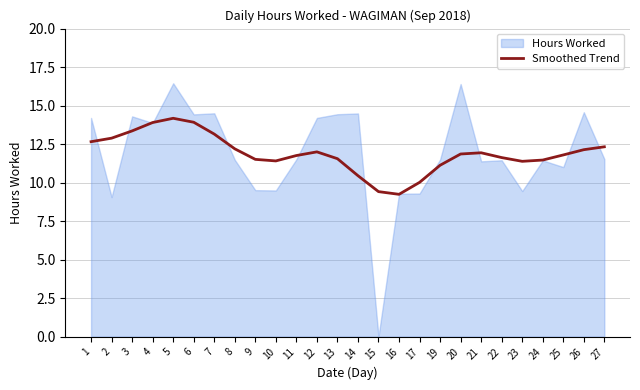

Where is the first local minimum?

10